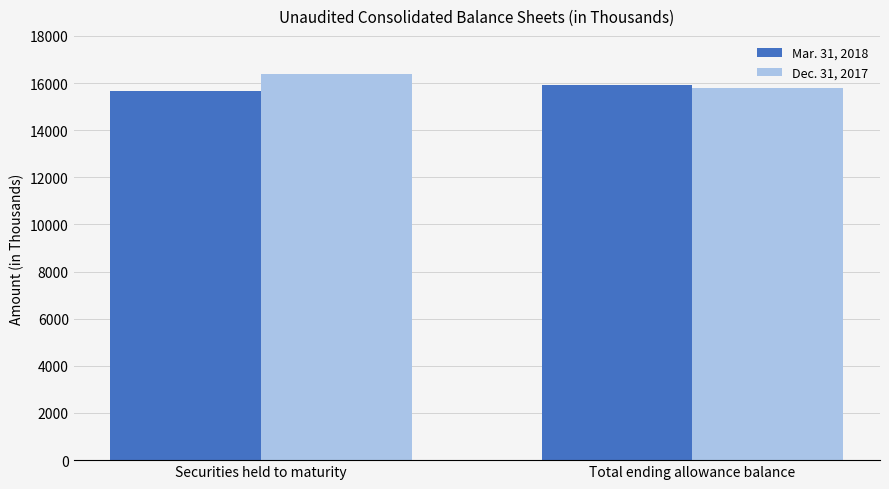

Which series changed the most between Securities held to maturity and Total ending allowance balance?

Dec. 31, 2017